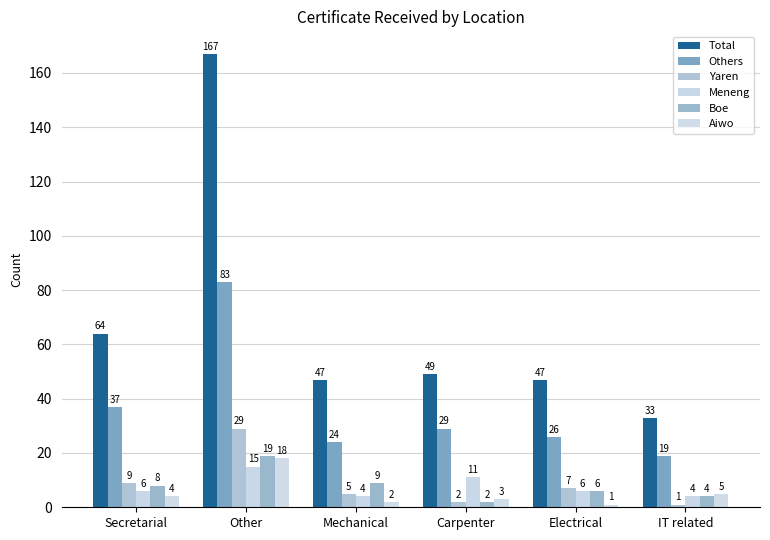

What is the label of the 1st bar from the left?

Secretarial